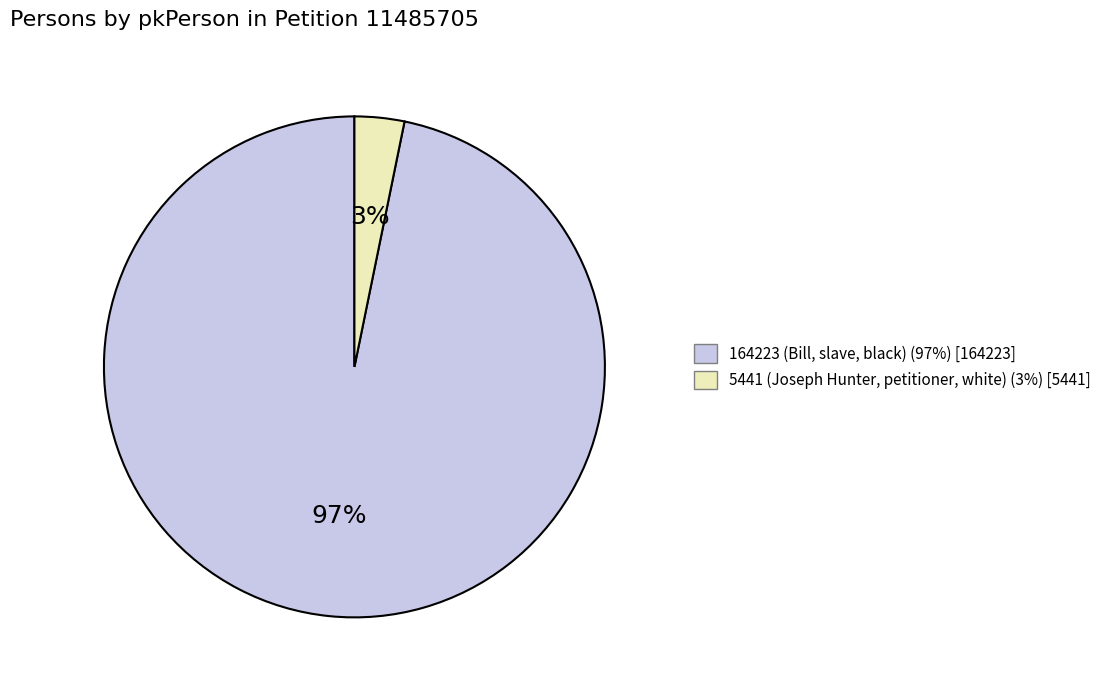

Which category has the biggest portion of the pie?

164223 (Bill, slave, black)